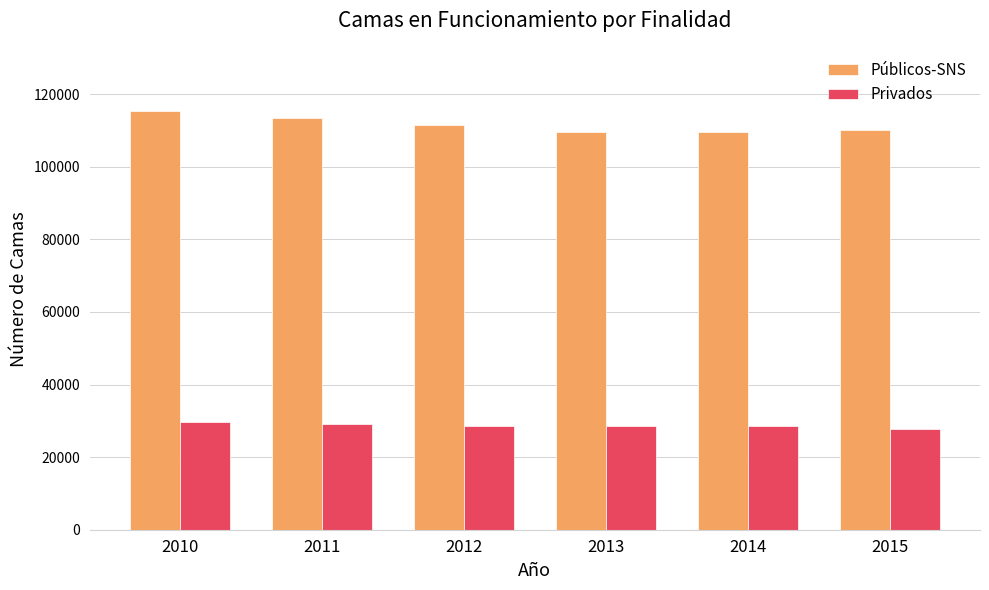

What is the difference between the maximum and second lowest values in the Privados series?

1339